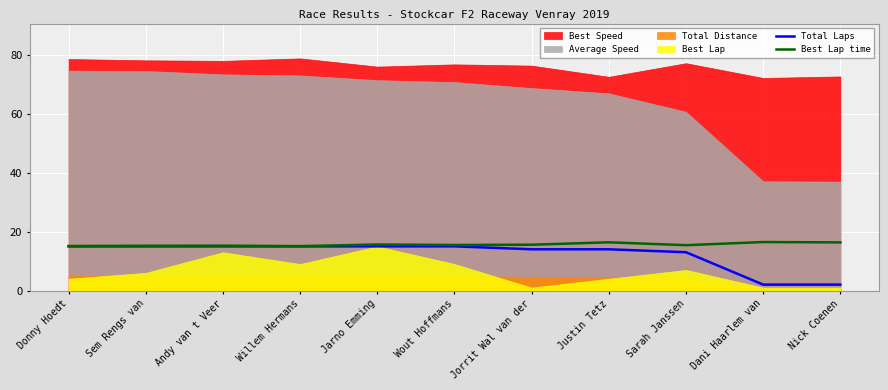

True or false: Total Laps and Best Lap time cross at least once.

False